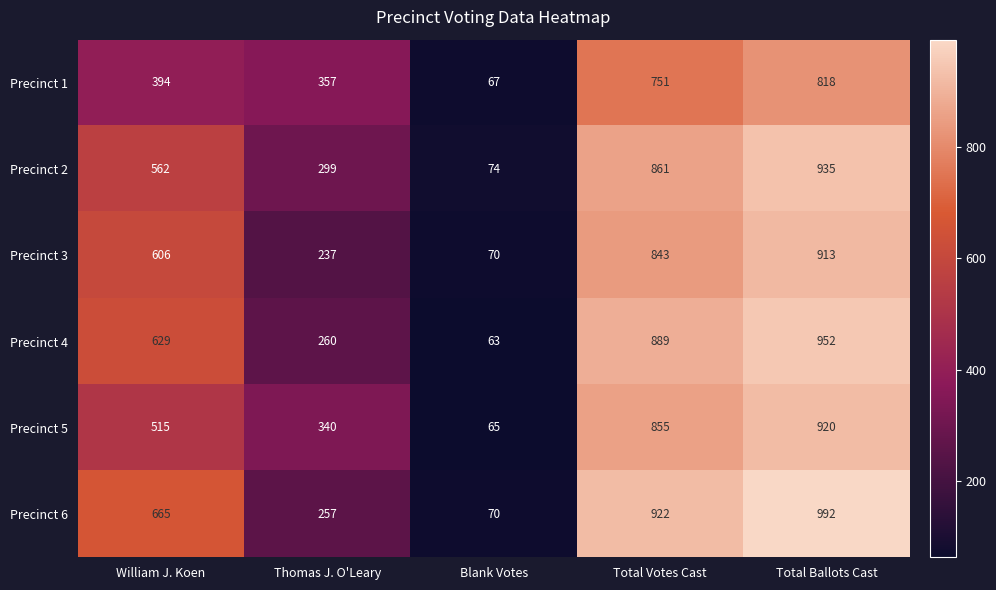

Count the number of categories in the chart.

5